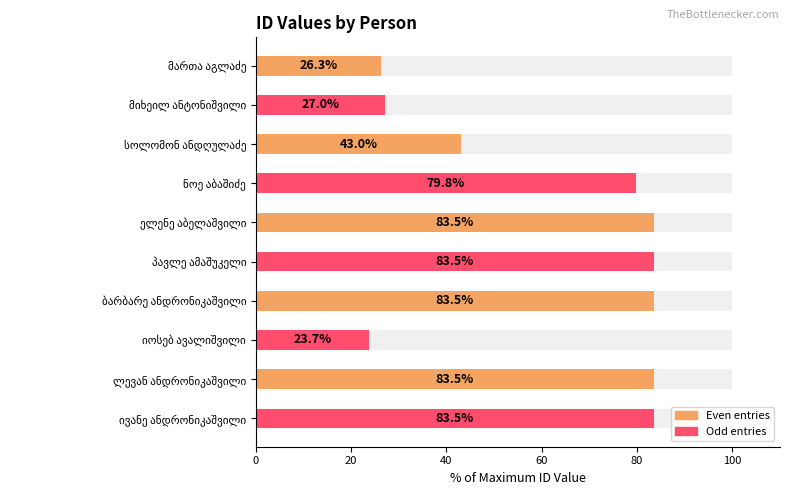

Are the bars horizontal?

Yes